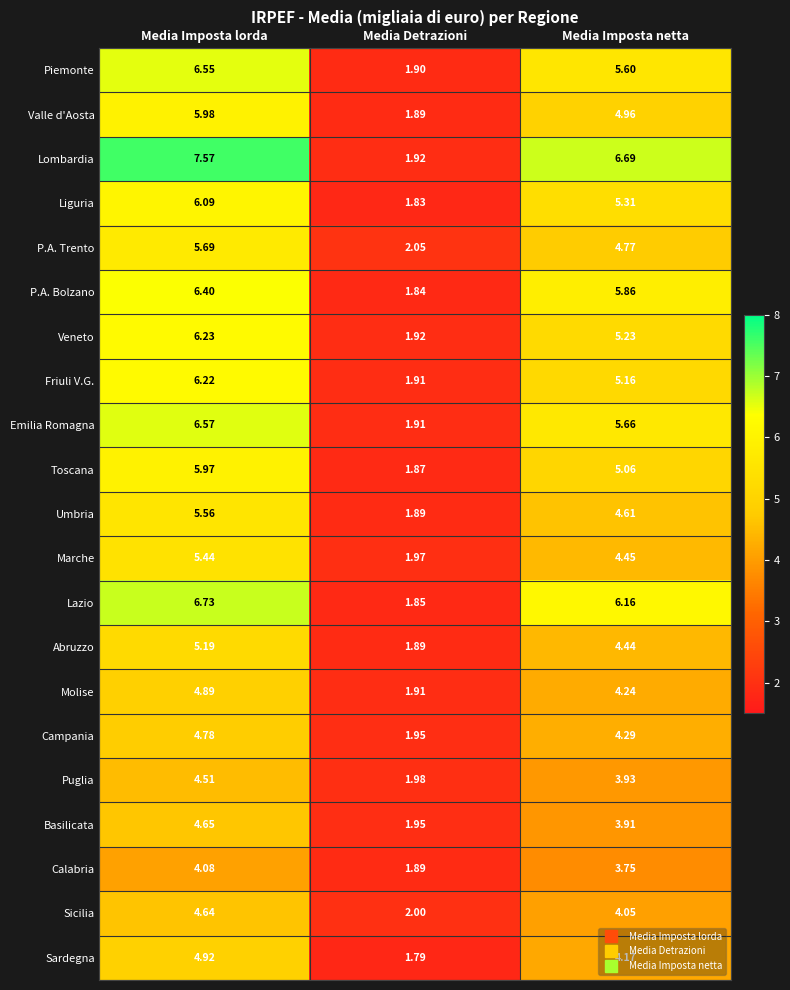

Which series has the largest total across all categories?

Lombardia